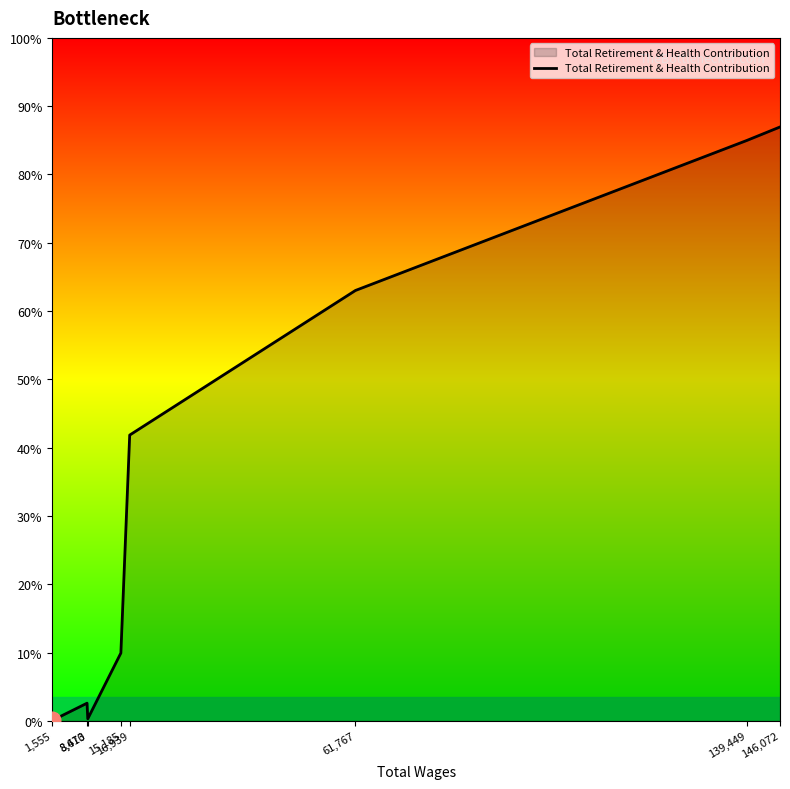

What is the label of the 2nd point from the left?

8,470